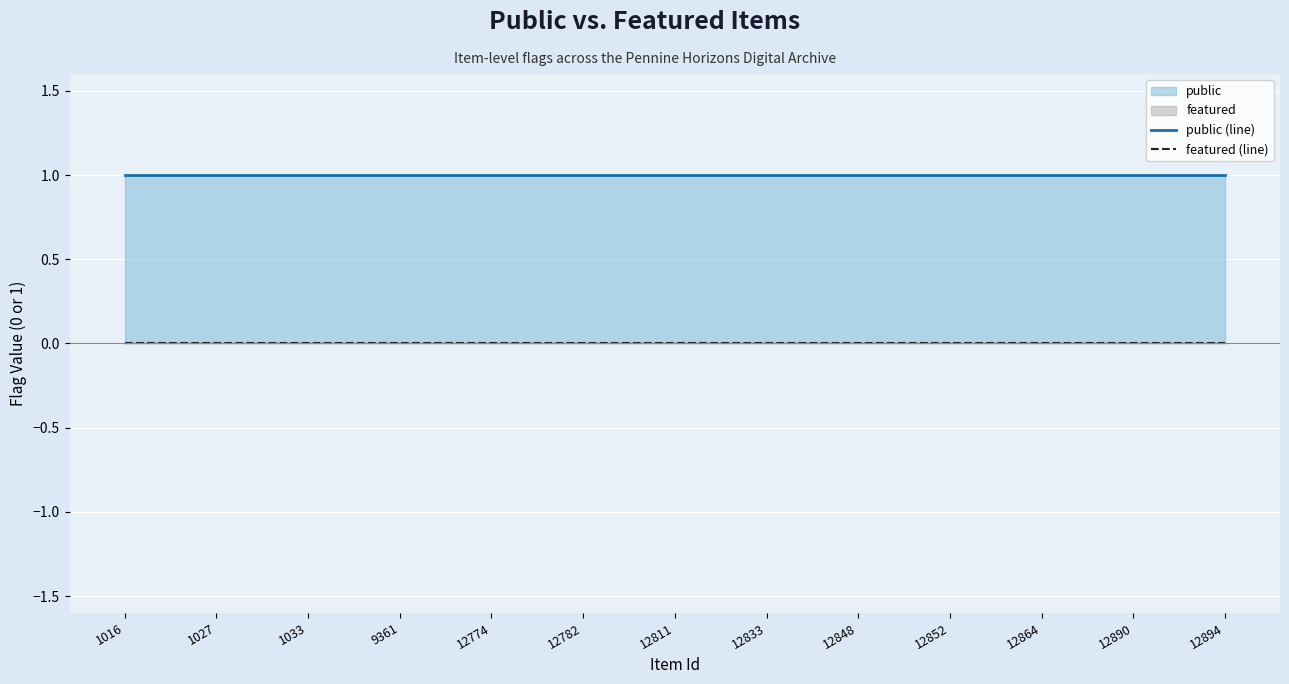

What is the value of the public (line) point at the 3rd from the left?

1